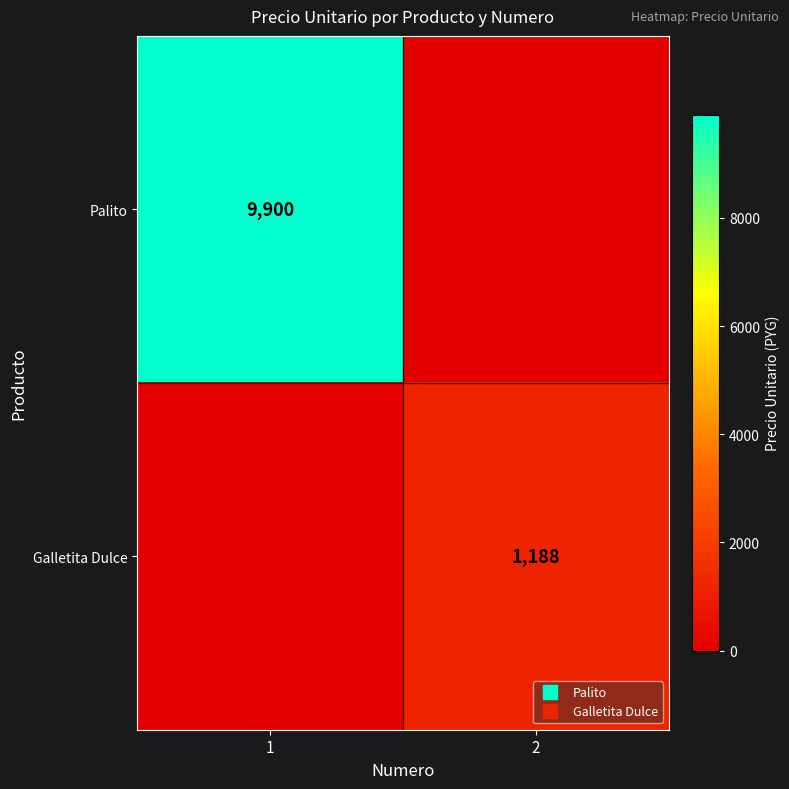

What is the average value of the Palito series?

4950